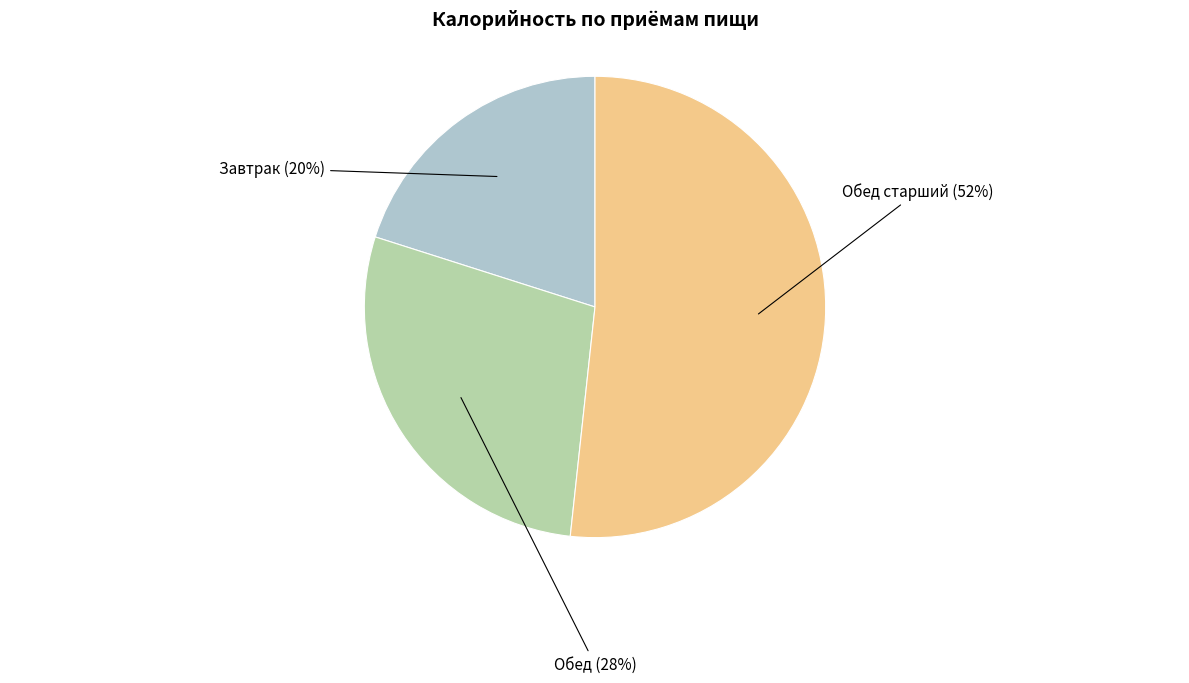

Combined, do Завтрак (20%) and Обед (28%) account for over 50%?

No